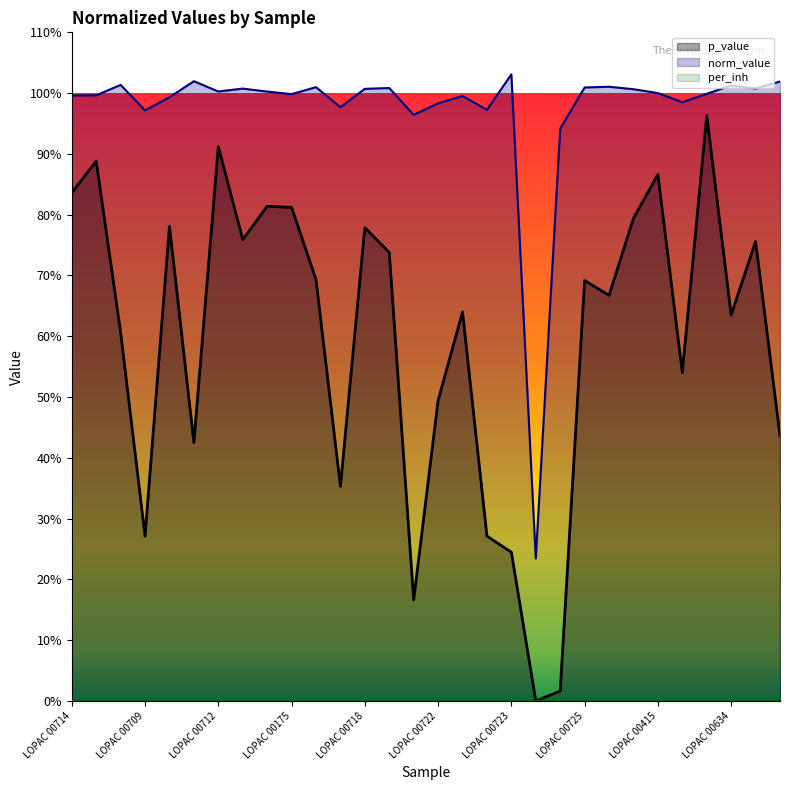

What is the difference between the p_value values at LOPAC 00415 and LOPAC 00715?

0.1